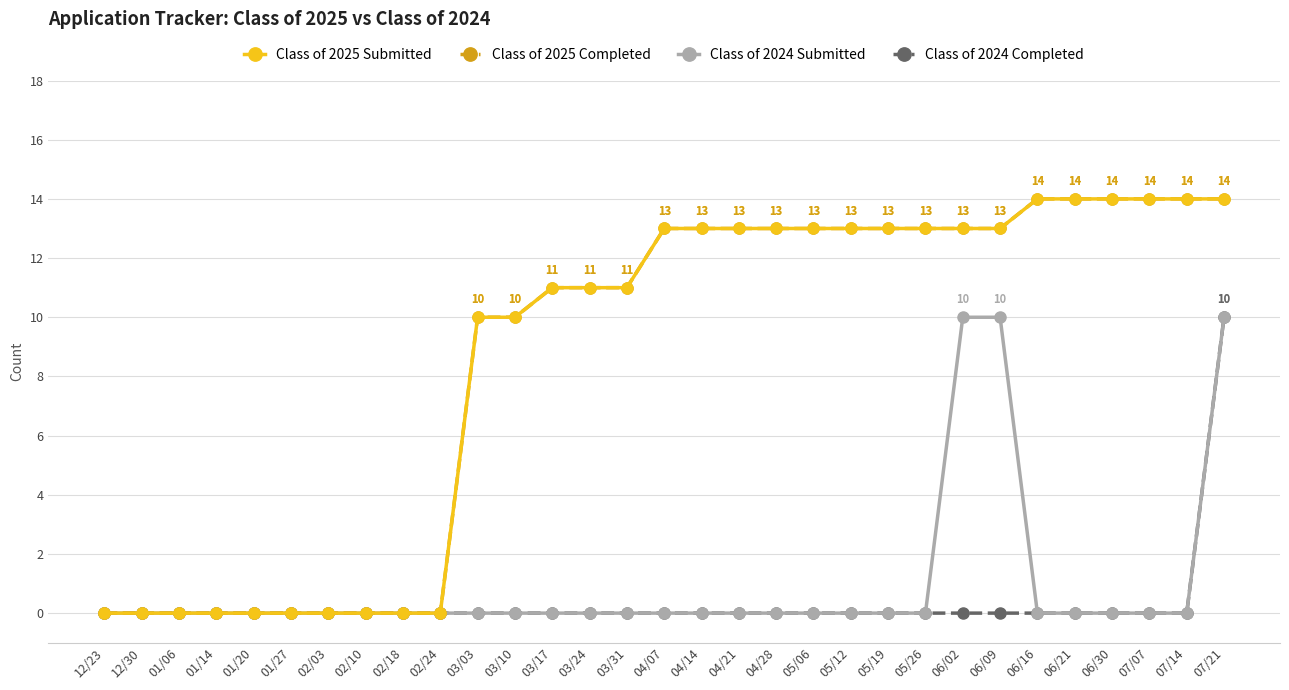

What is the difference between the highest and lowest values at 07/14?

14